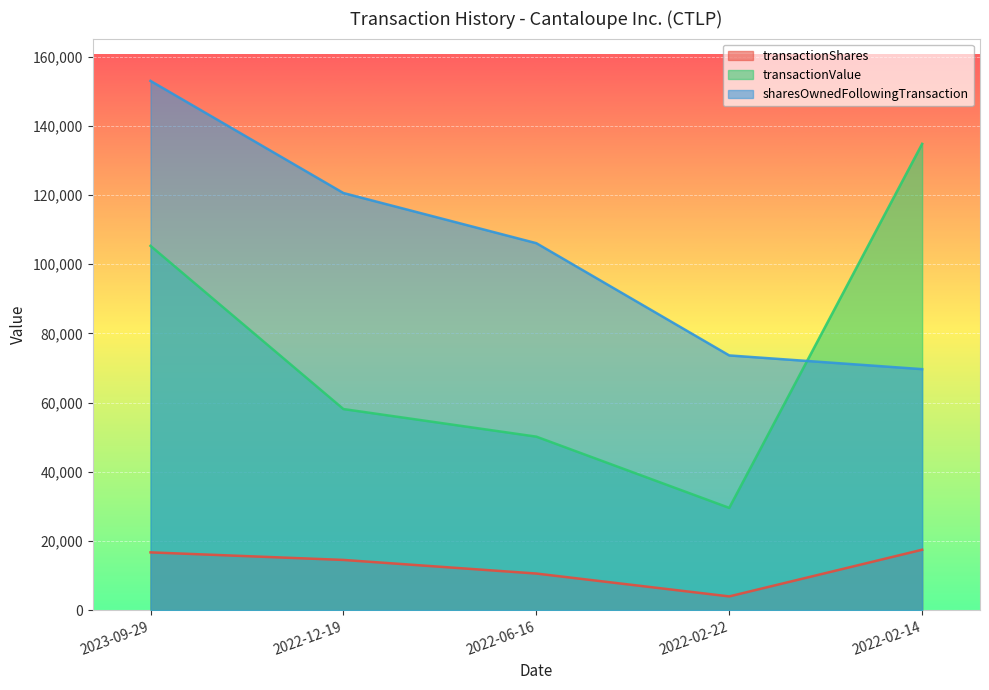

True or false: transactionShares and transactionValue intersect in this chart.

False